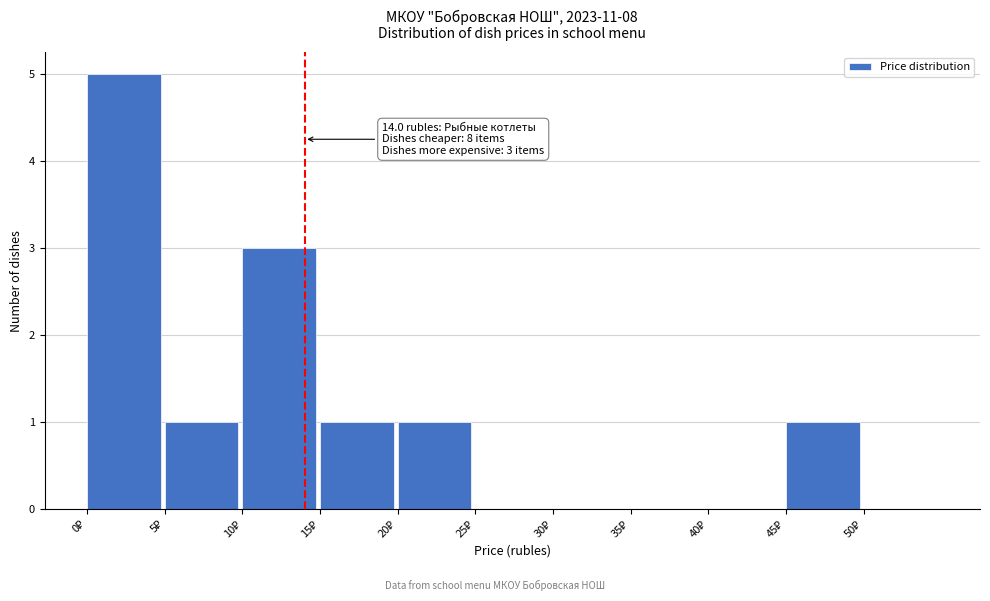

Which range on the x-axis has the tallest bar?

0 to 5